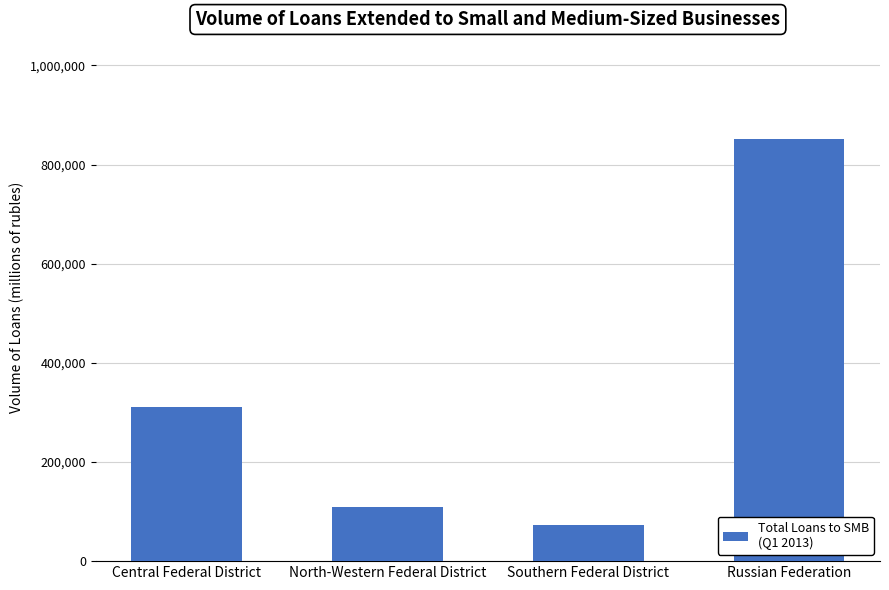

What position from the left is North-Western Federal District?

2